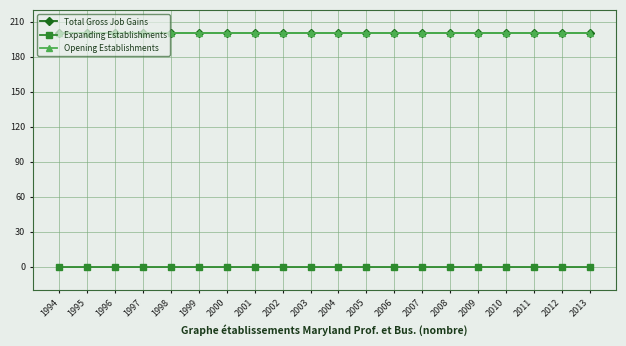

True or false: Opening Establishments has a value of 327 at 2001.

False